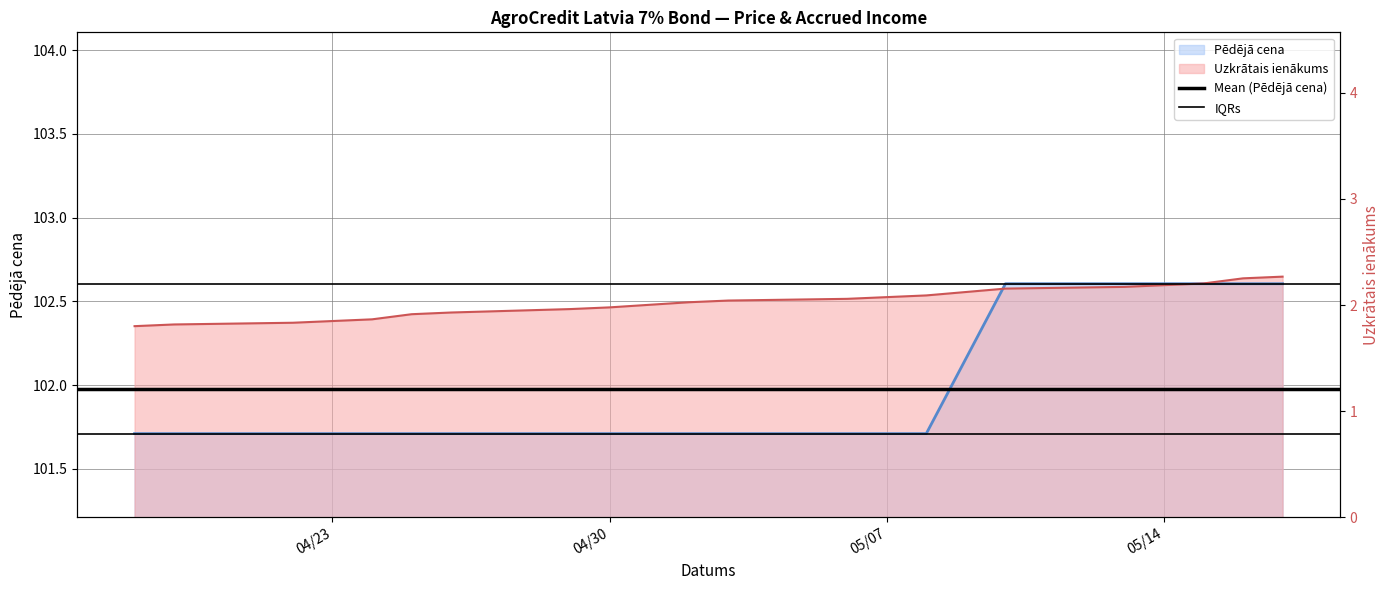

Between 04/30 and 04/23, which is larger?

04/30